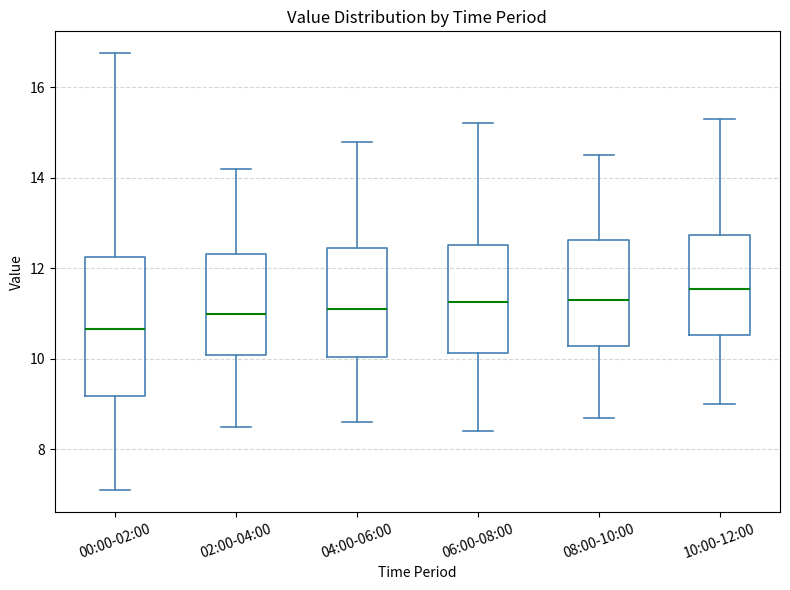

Comparing the boxes themselves (not the whiskers), which one is the tallest?

00:00-02:00